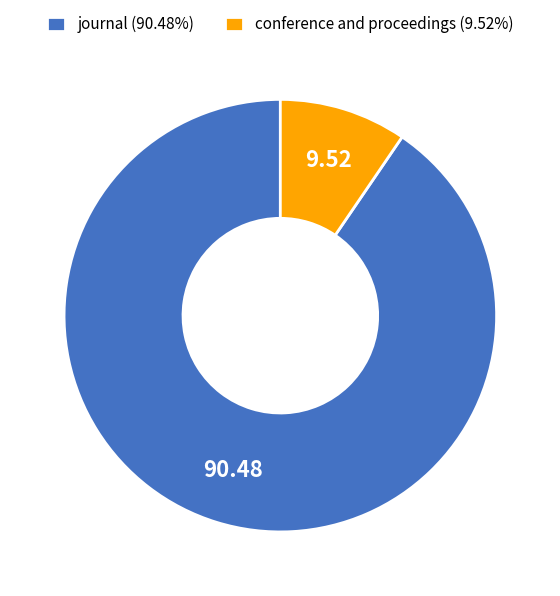

Which has a higher value, journal or conference and proceedings?

journal